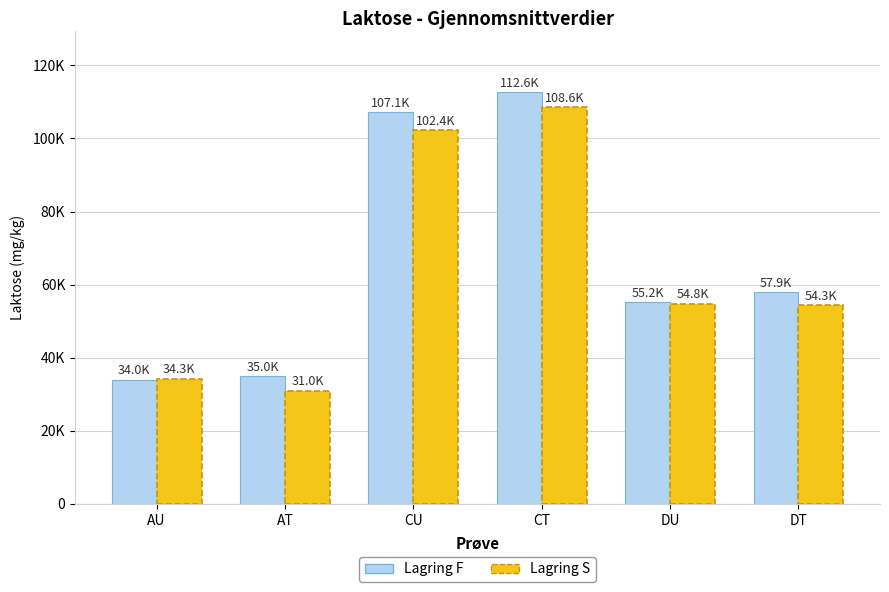

At how many categories does at least one series exceed 39476?

4